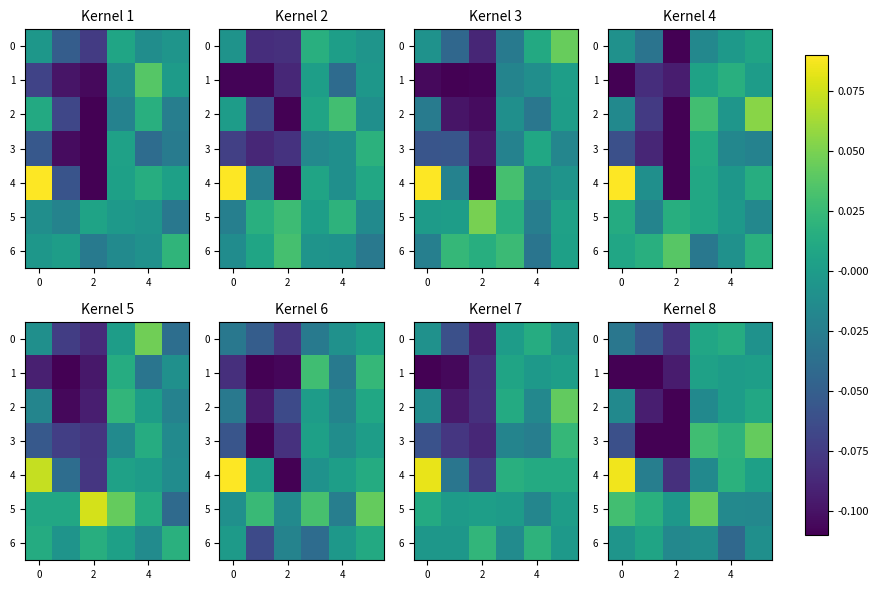

How many distinct data groups are displayed?

7